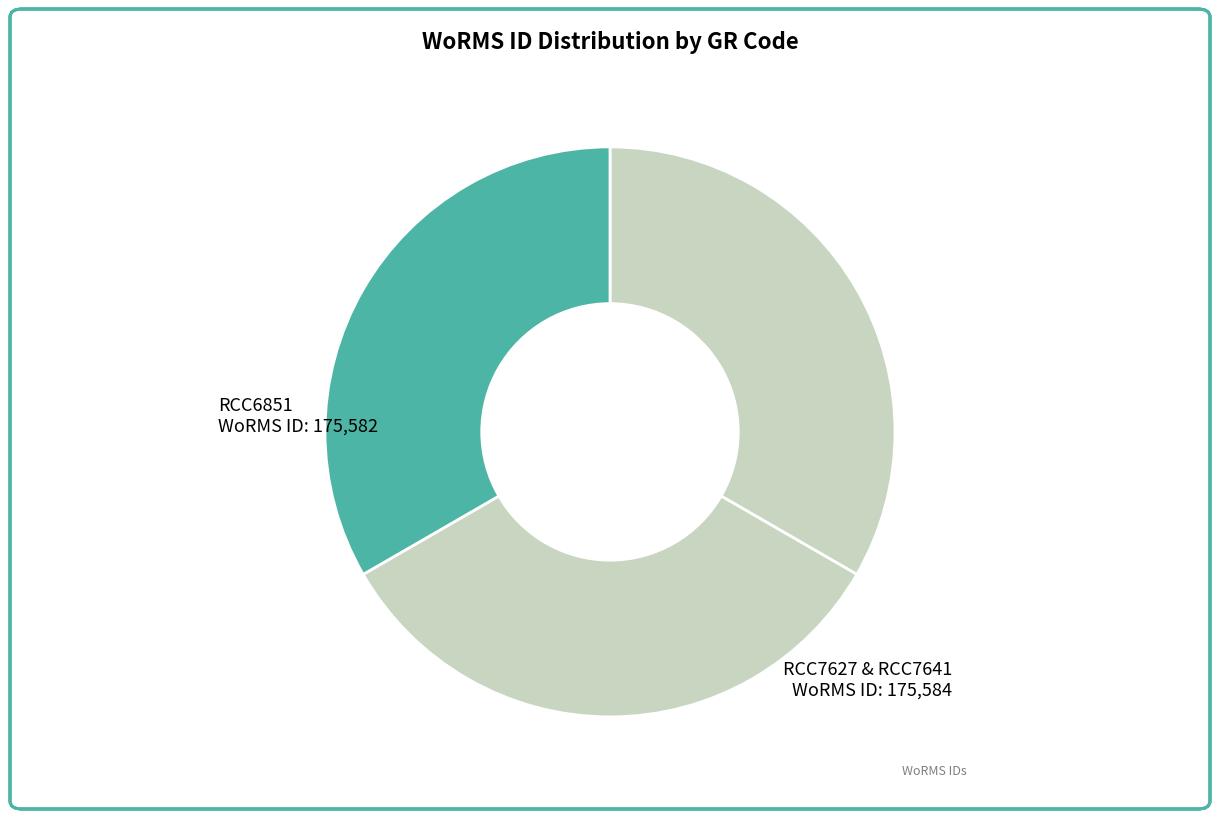

Which slice is the smallest?

RCC6851